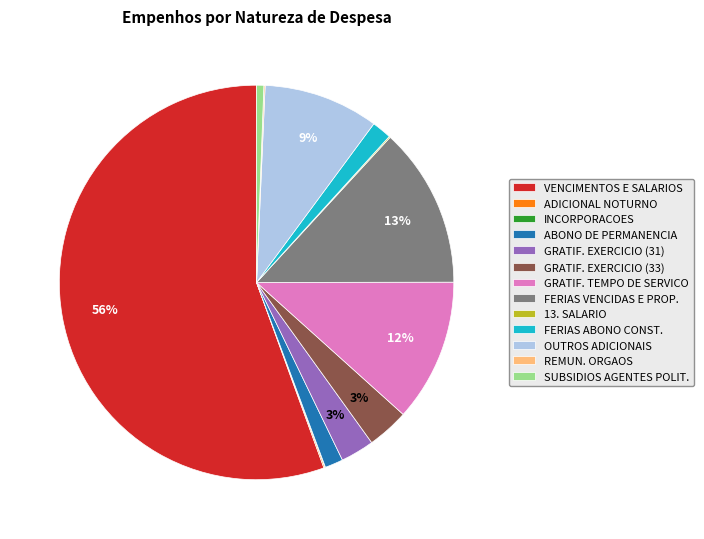

What is the largest slice in the pie chart?

VENCIMENTOS E SALARIOS